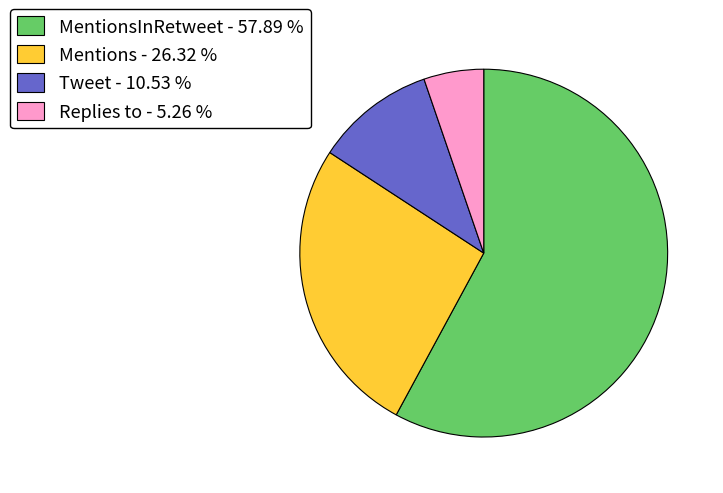

Does any single category account for the majority?

Yes